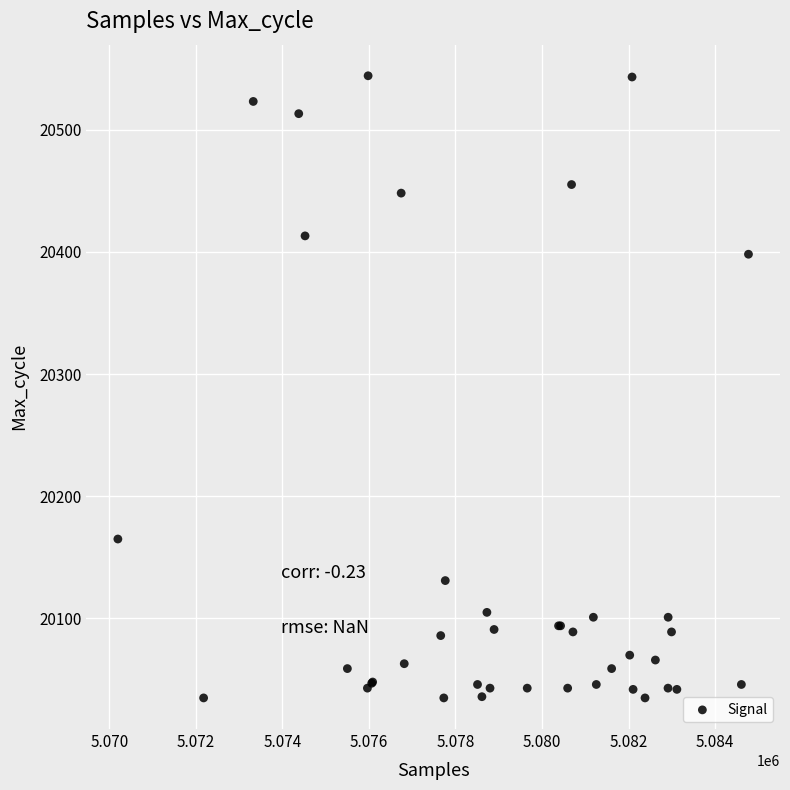

What Y value in the scatter plot is closest to 20289?

20398